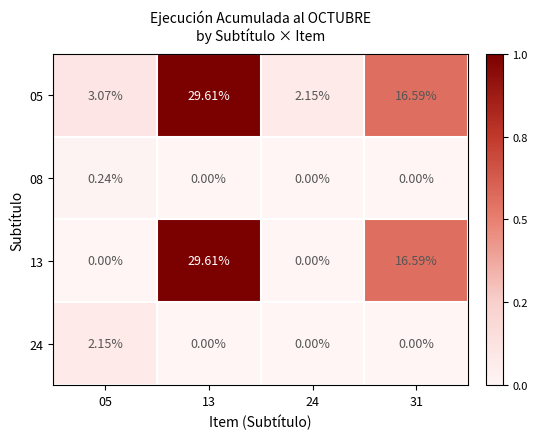

Is the value of 13 at 24 greater than the value of 05 at 31?

No